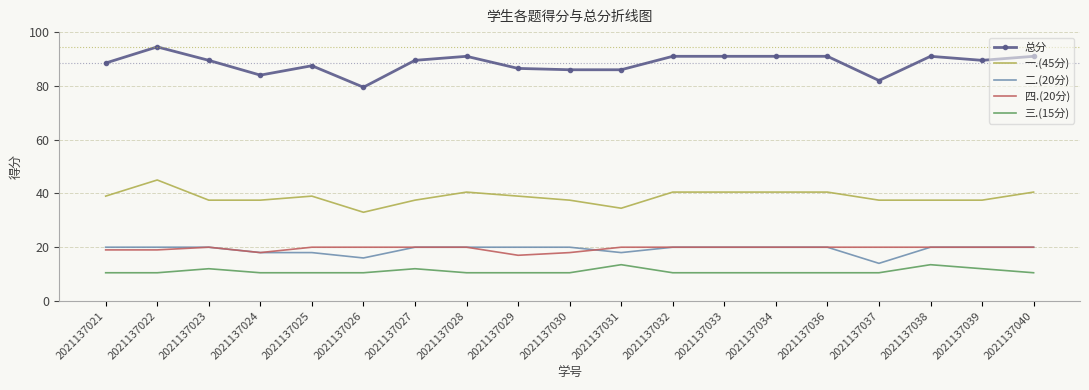

What is the total value across all series at 2021137039?

179.0